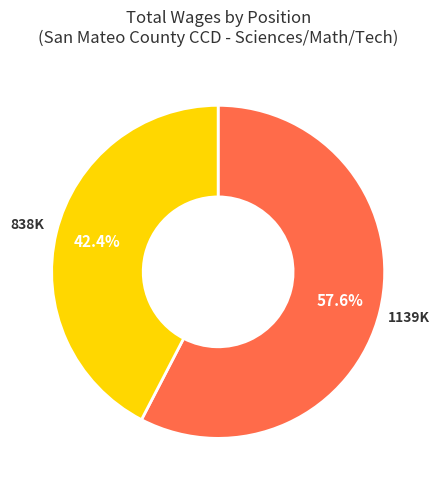

Is there any slice that represents more than half of the pie?

Yes